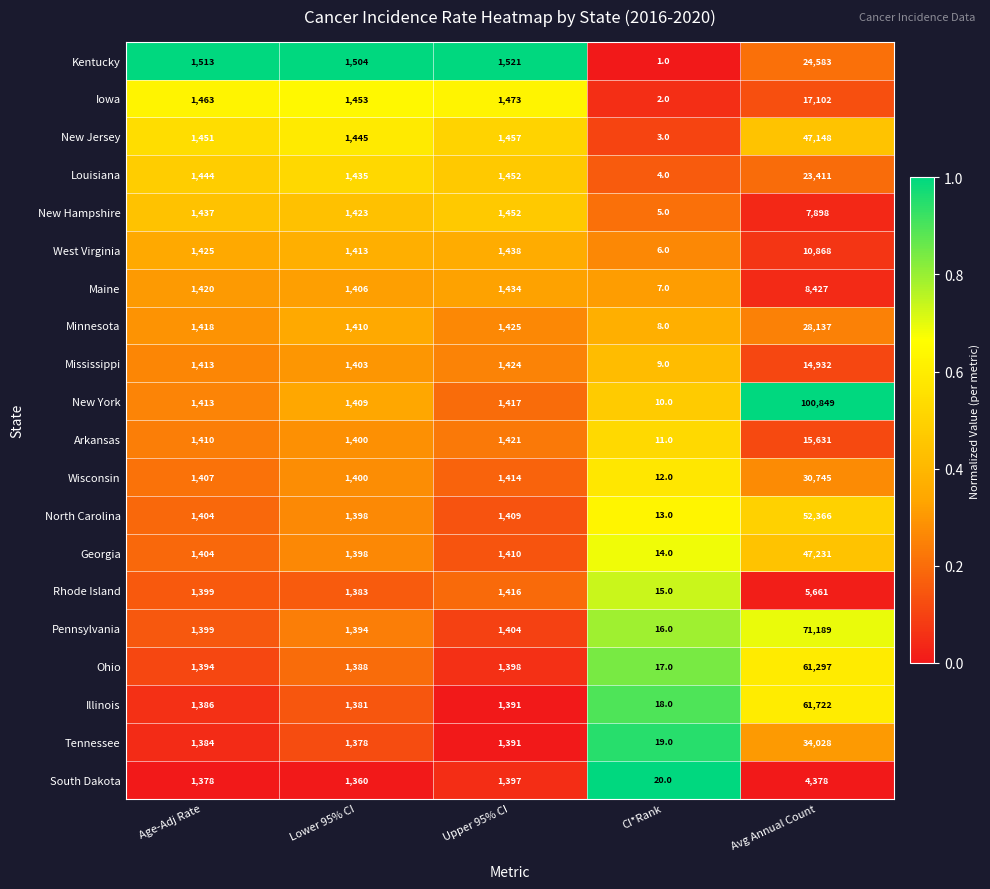

Which category has the lowest value in the Tennessee series?

CI*Rank